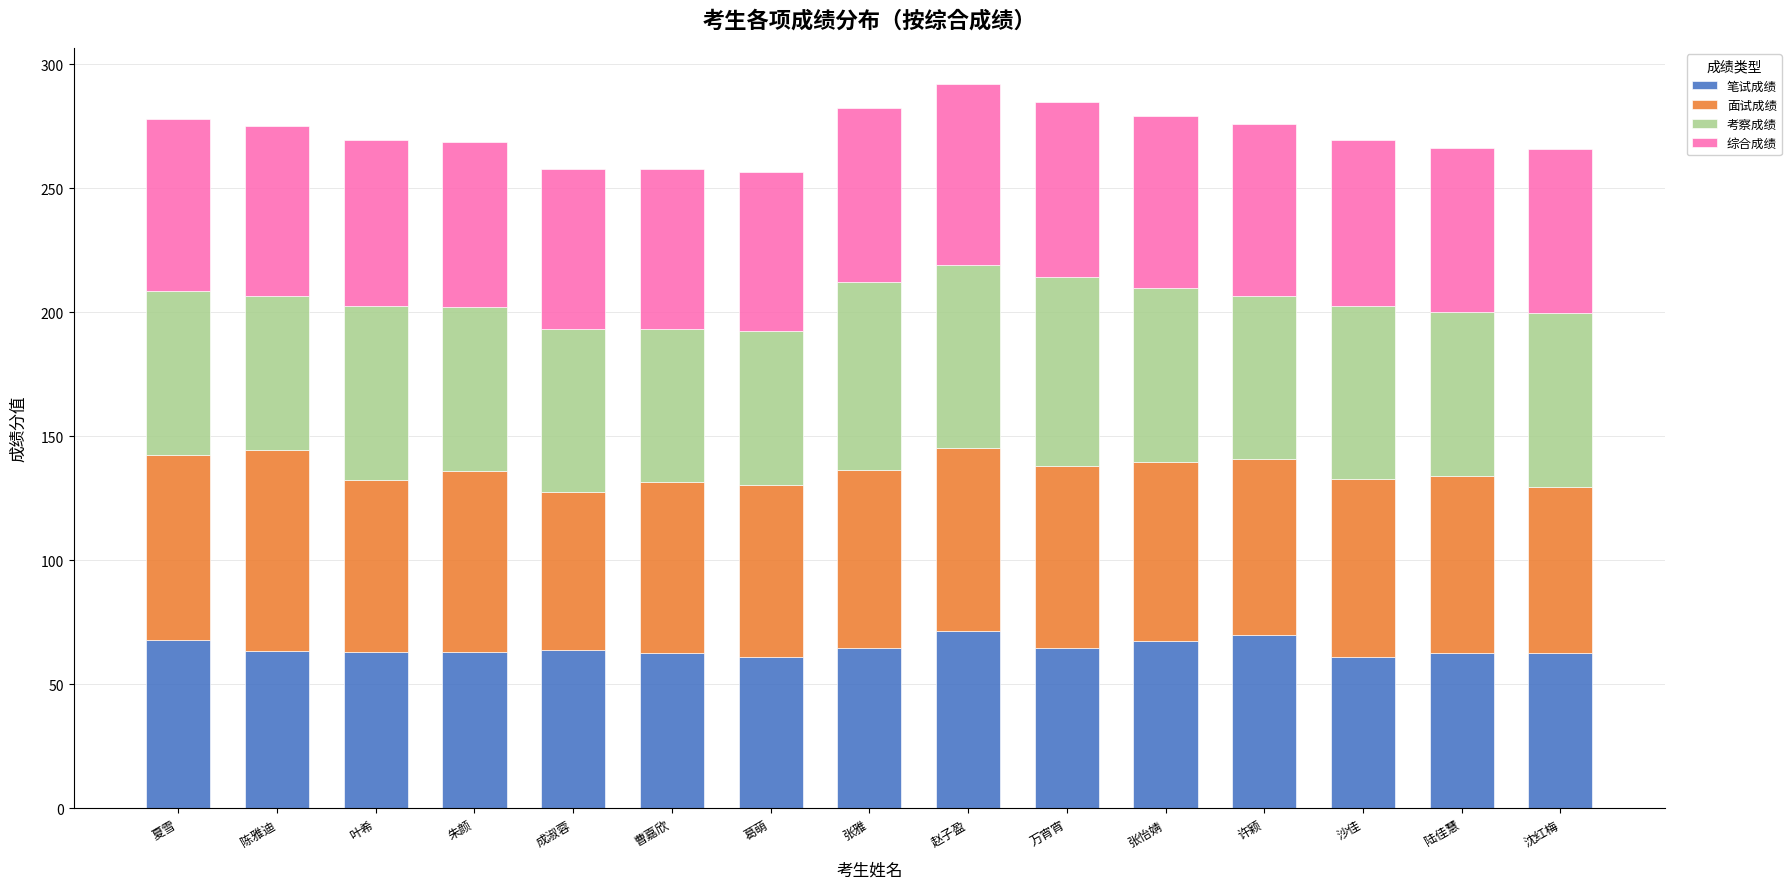

Is it true that 笔试成绩 equals 63.0 at 叶希?

True